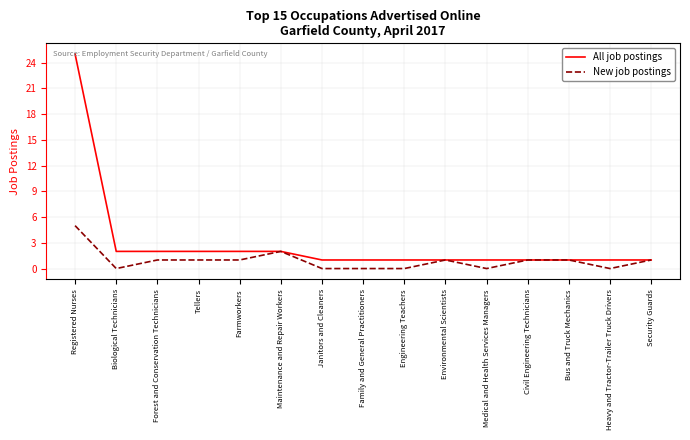

What position from the right is Tellers?

12